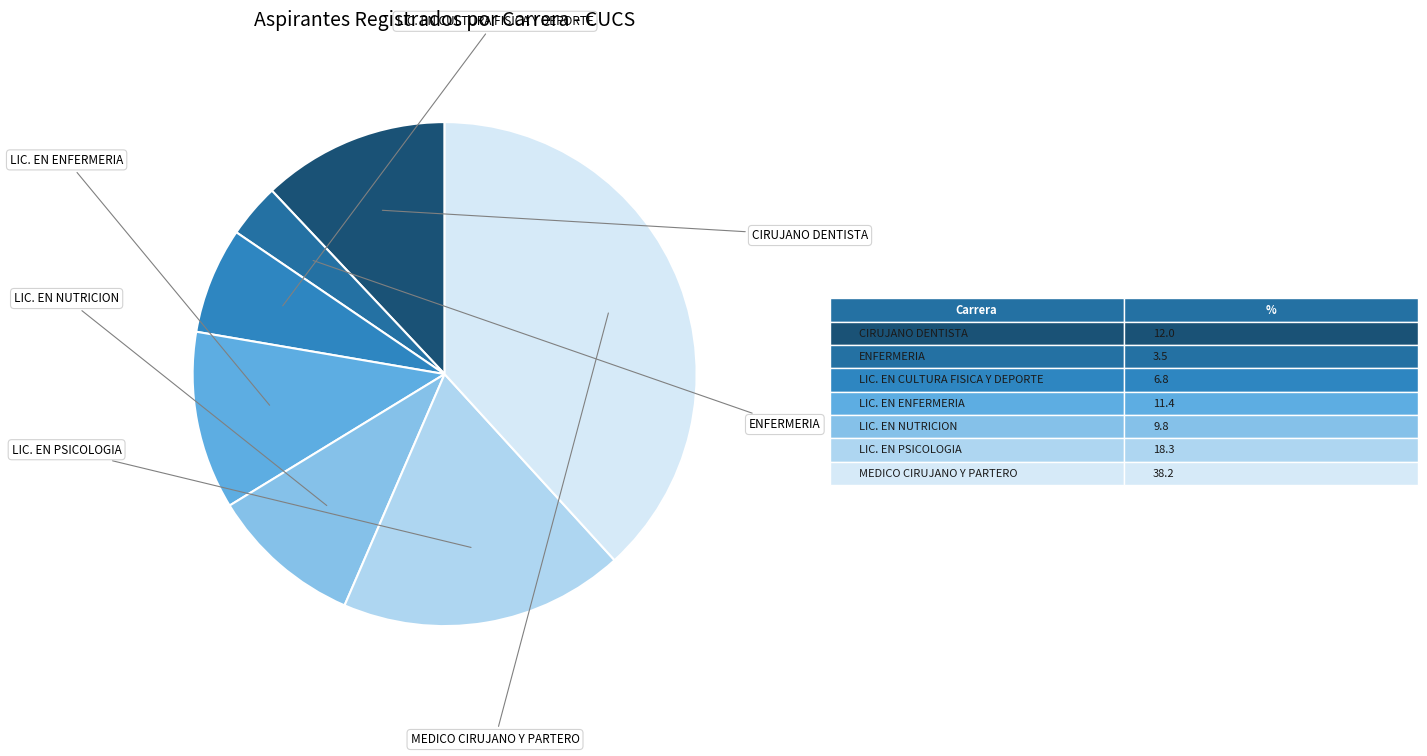

To the nearest percent, what is the difference between the largest and smallest slice percentages?

35%